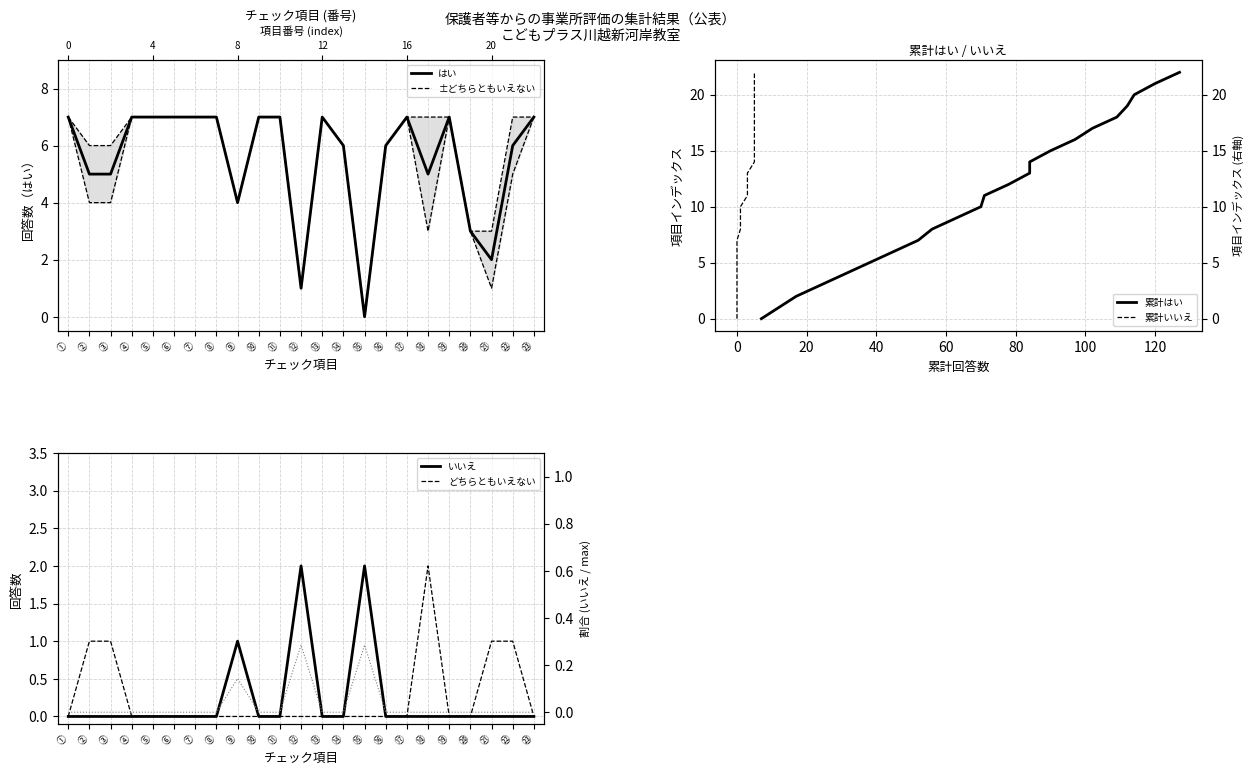

What is the greatest value displayed?

22